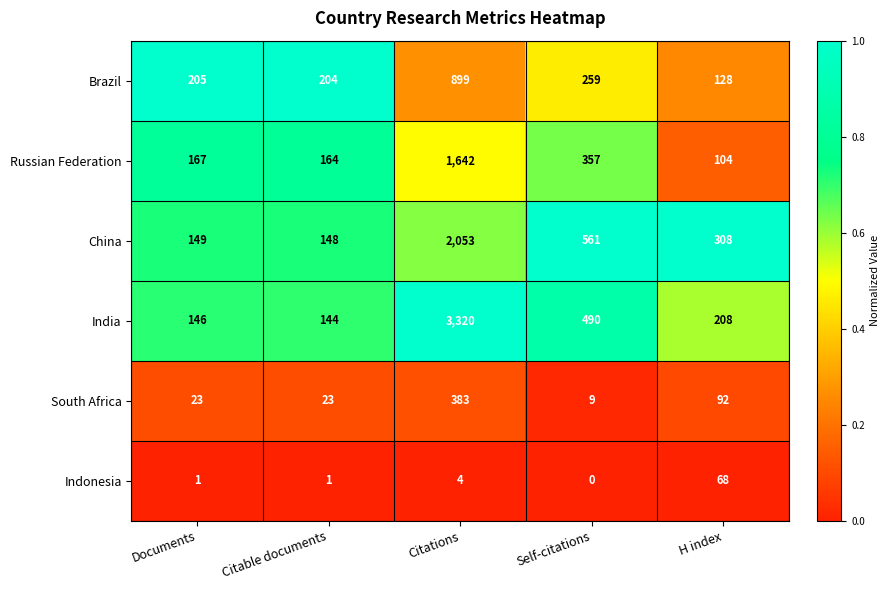

The value of Brazil at Documents is 205. True or false?

True